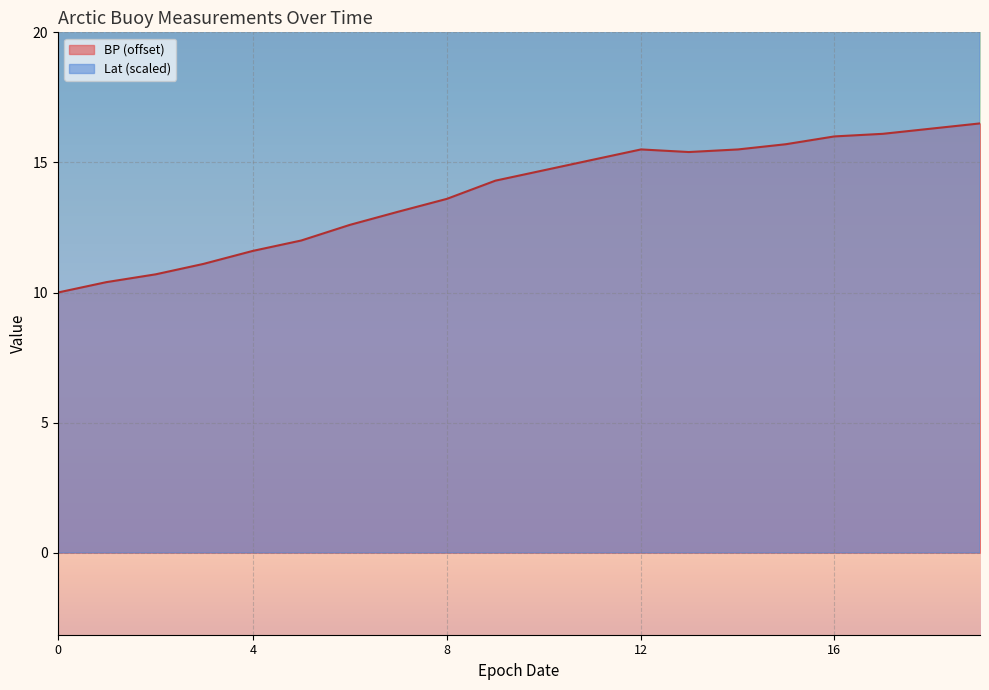

Rank the series at 8 from lowest to highest value.

BP, Lat